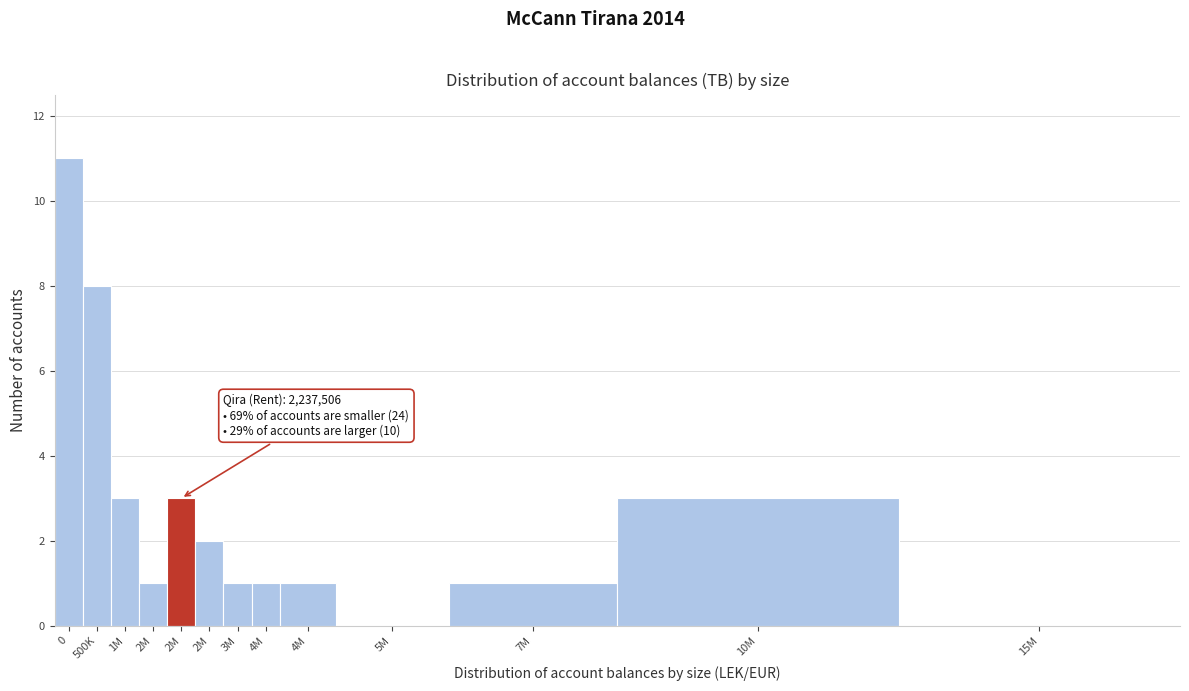

How many distinct data groups are displayed?

1